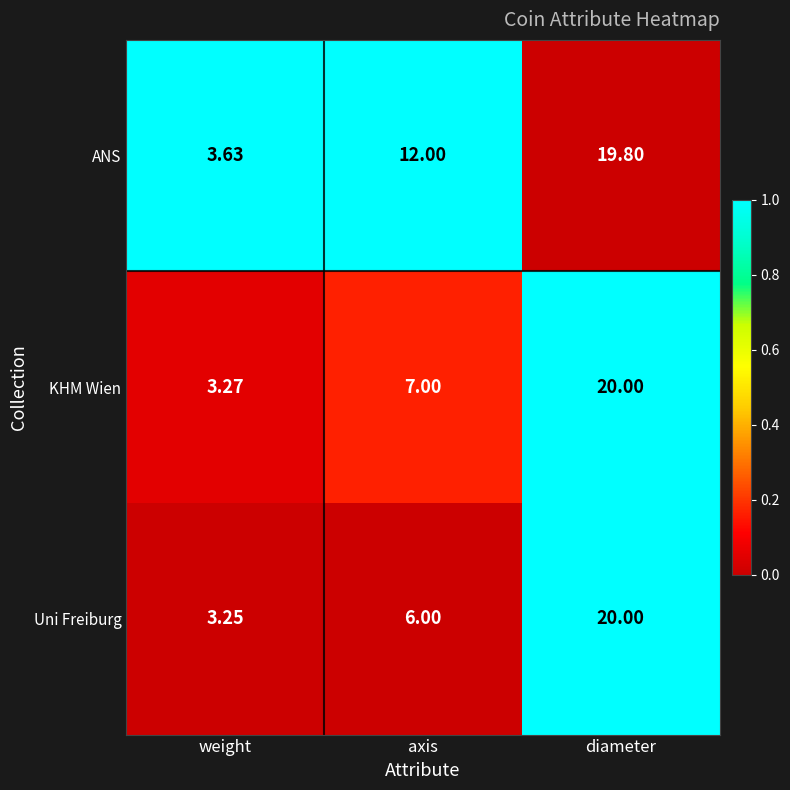

At which label is ANS closest to 11?

axis